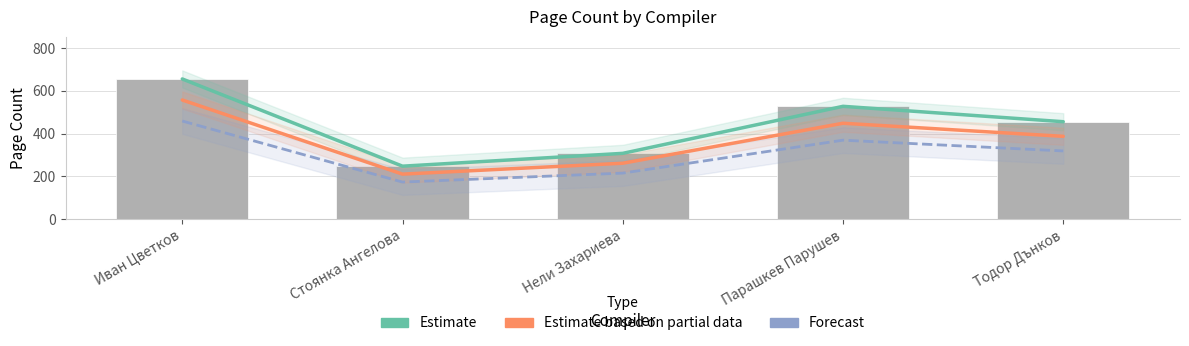

How many data points in pageCount are less than 456?

2